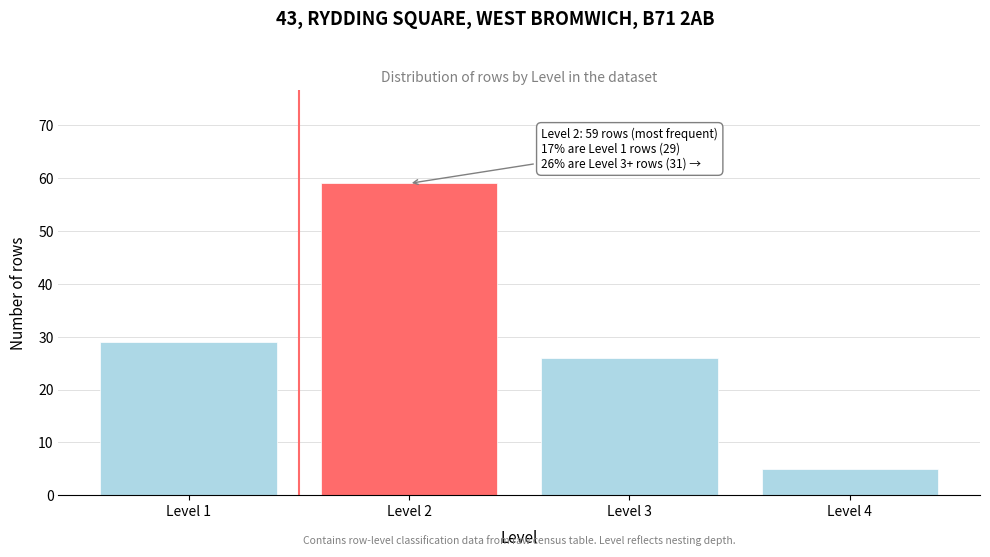

Reading right to left, transcribe all the data shown in this chart.

5	26	59	29